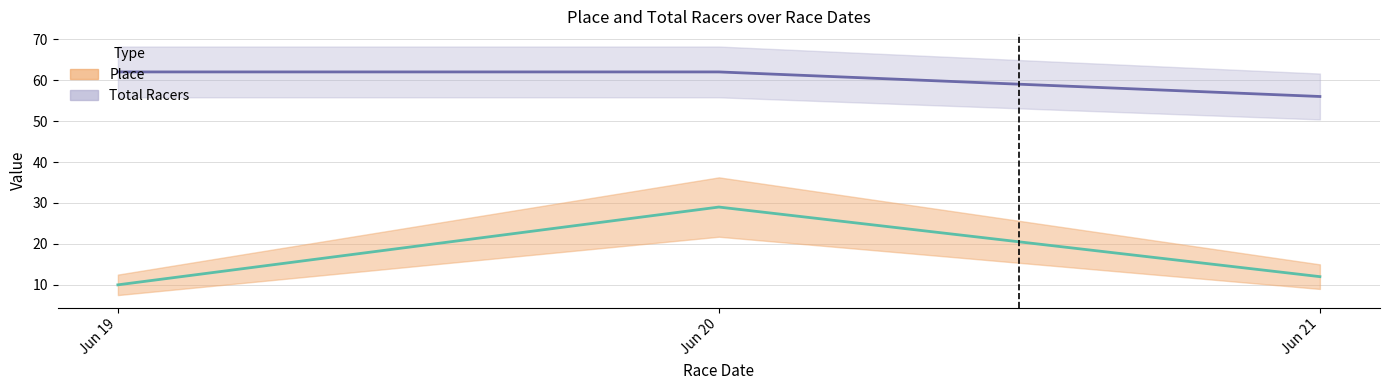

Is the value of Place at 2009-06-20 greater than the value of Total Racers at 2009-06-21?

No